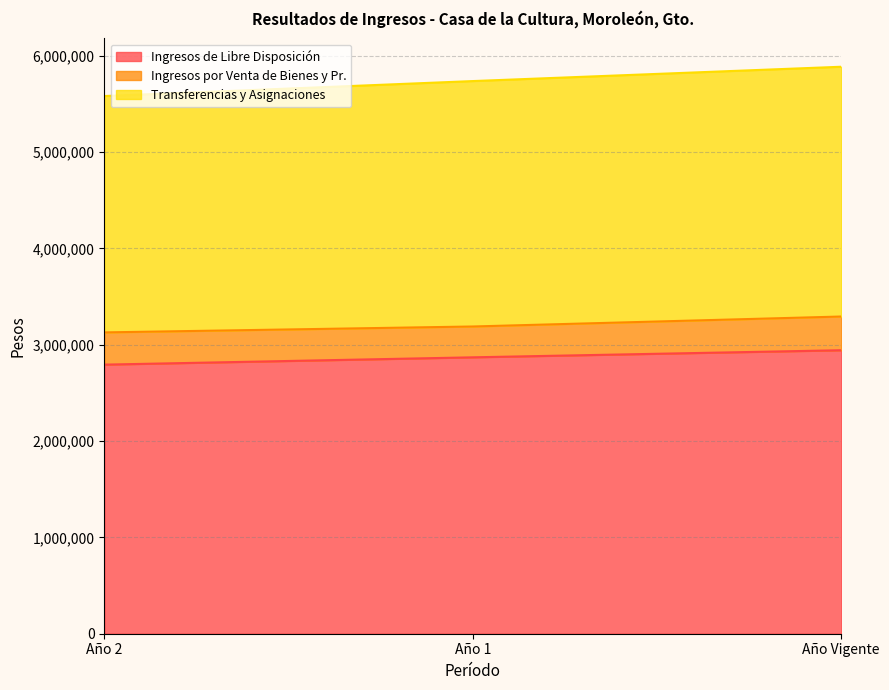

At which category is the sum across all series the highest?

Año Vigente